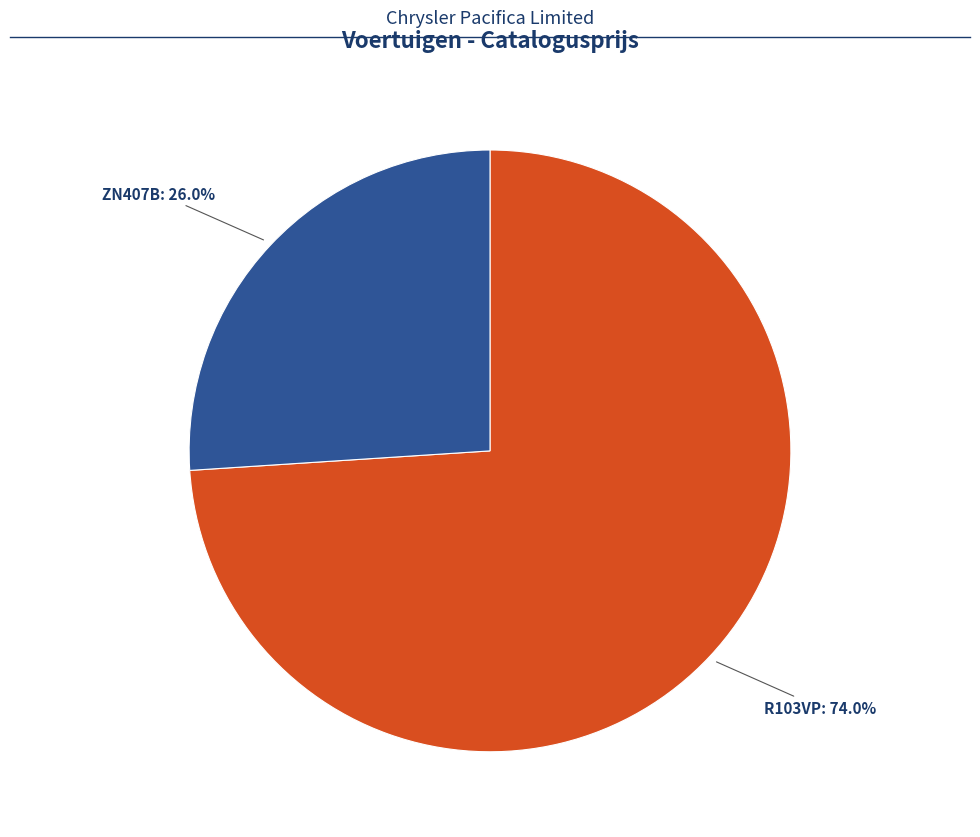

Which category has the smallest portion of the pie?

ZN407B